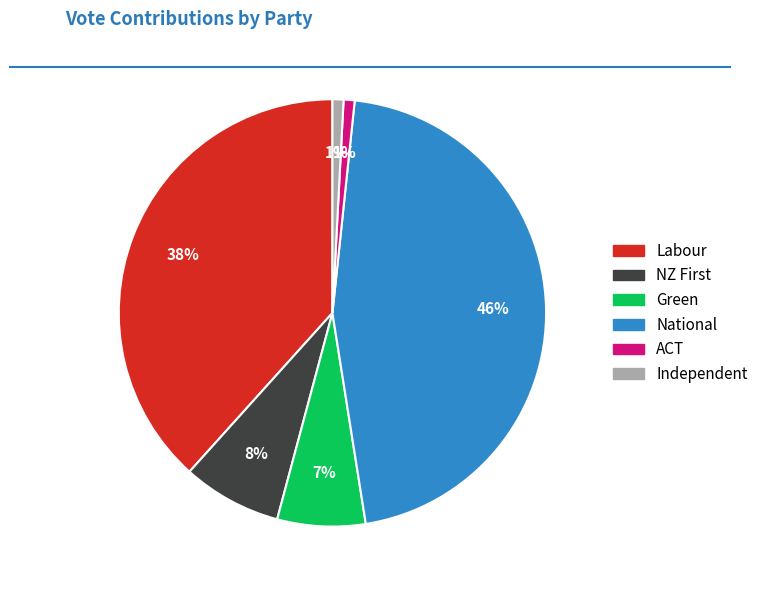

True or false: National accounts for 46% of the total.

True